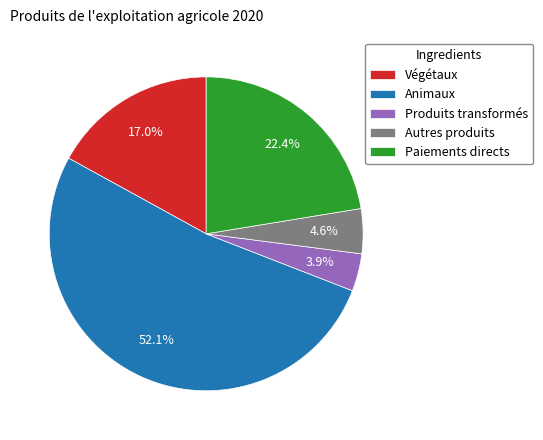

Which has a higher value, Végétaux or Paiements directs?

Paiements directs